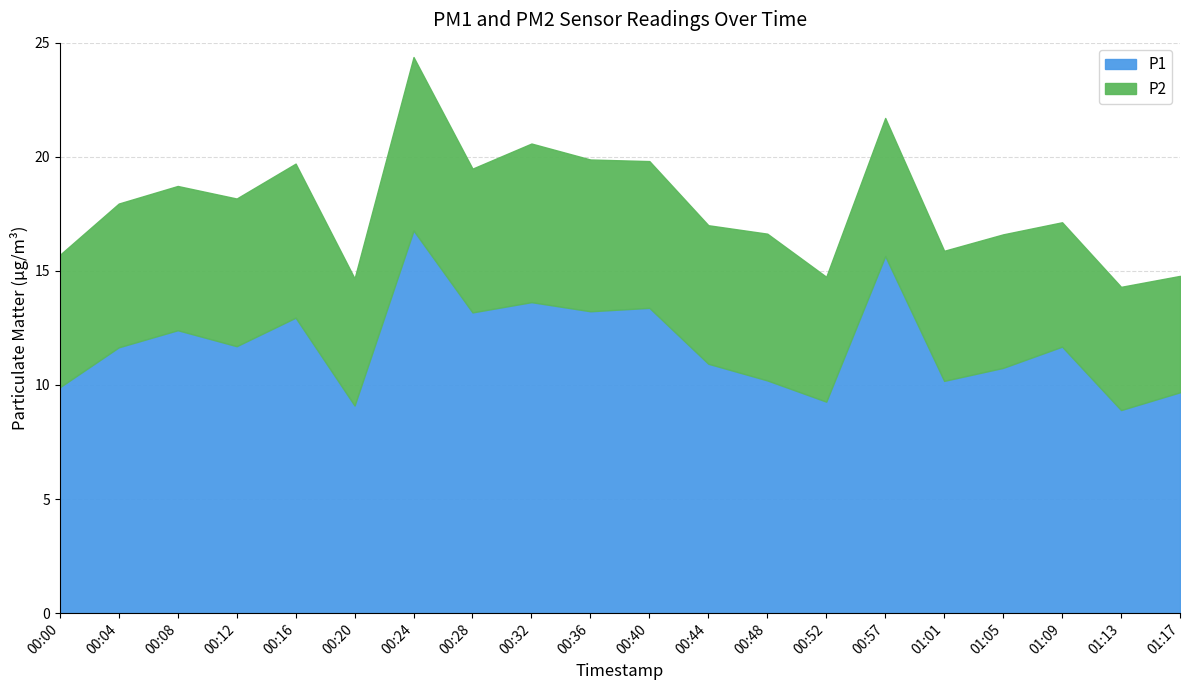

What is the value of the P2 point at the 12th from the left?

6.1